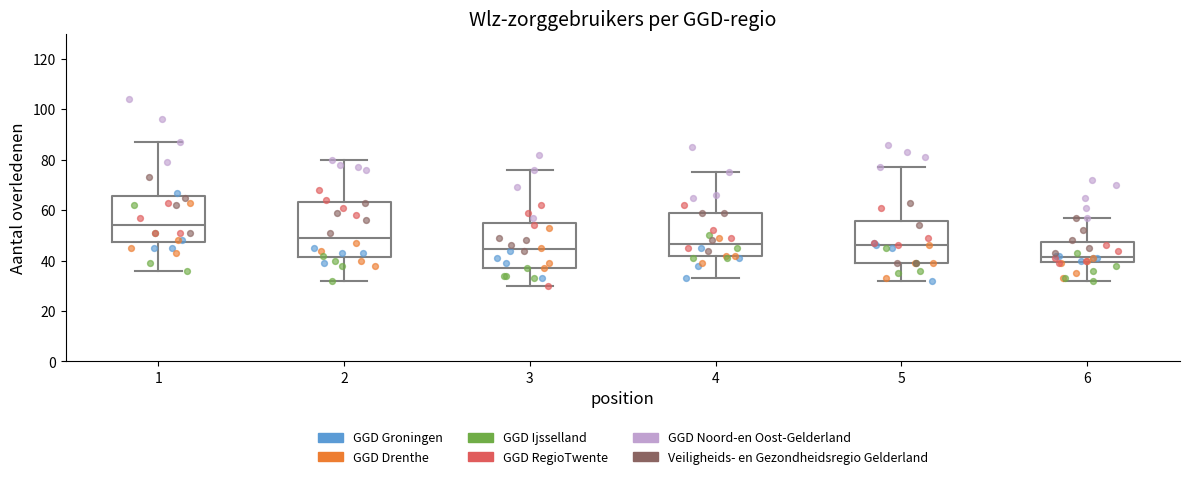

Comparing the boxes themselves (not the whiskers), which one is the tallest?

2